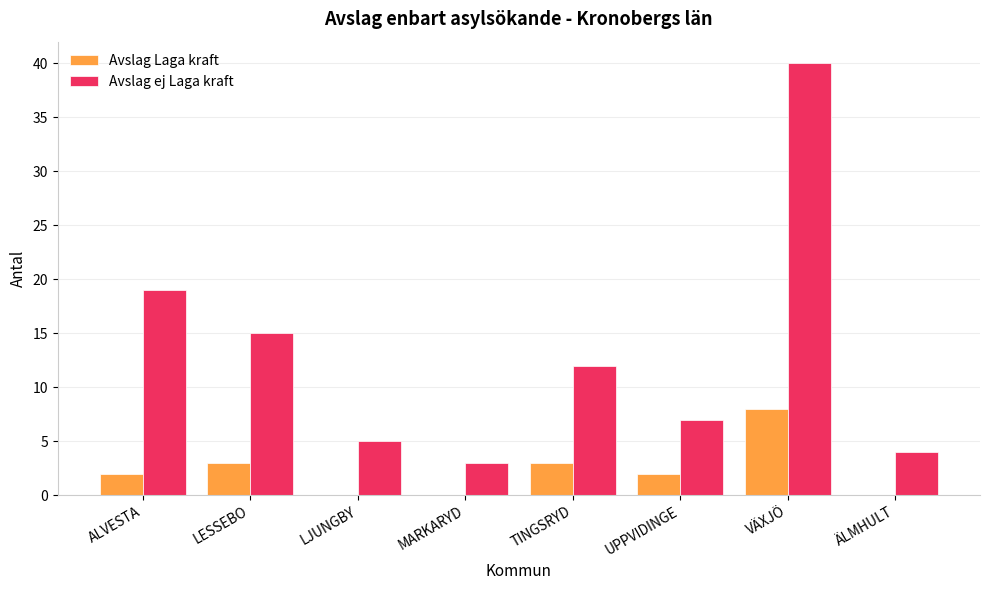

What value does the Avslag ej Laga kraft series have at LJUNGBY?

5